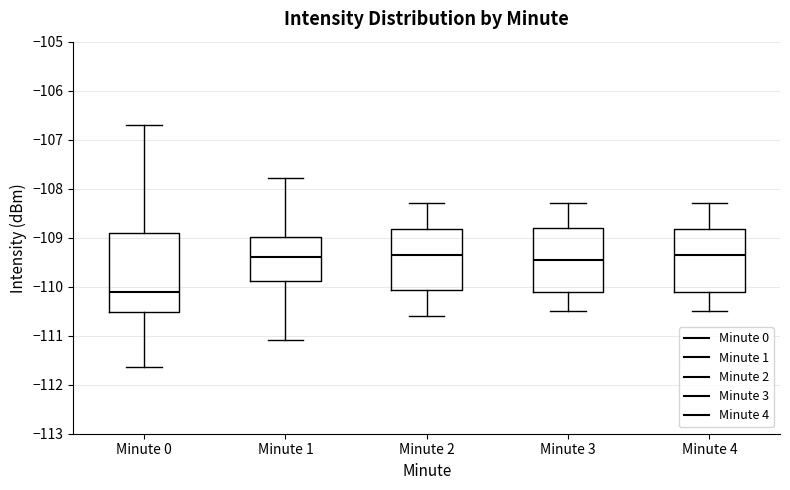

Where does the upper whisker of the box for Minute 4 end on the y-axis? The values are not printed on the chart, so give them approximately, as read against the axis.

-108.3